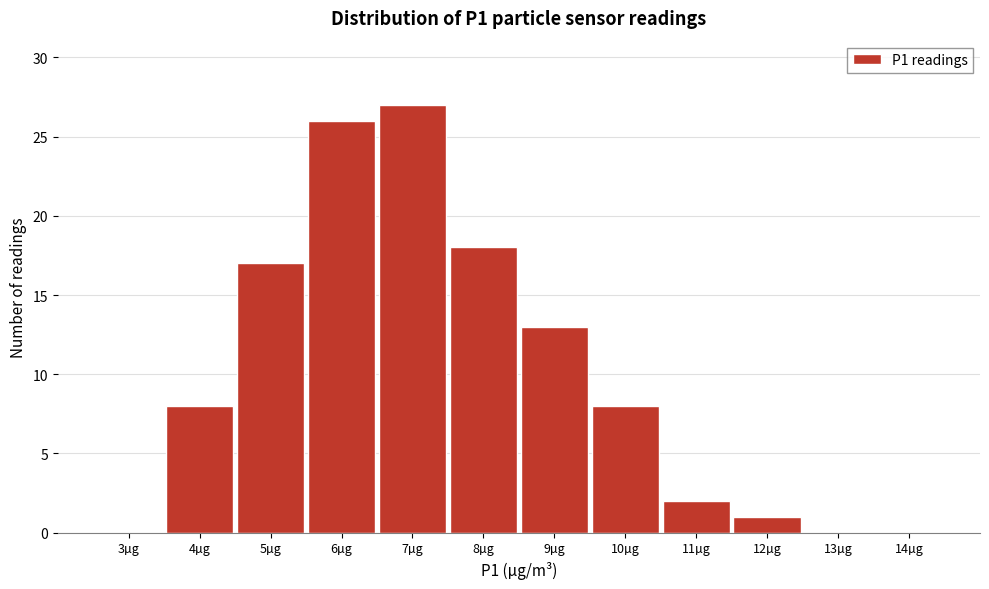

Reading left to right, extract all data points from this chart.

3µg=0	4µg=8	5µg=17	6µg=26	7µg=27	8µg=18	9µg=13	10µg=8	11µg=2	12µg=1	13µg=0	14µg=0